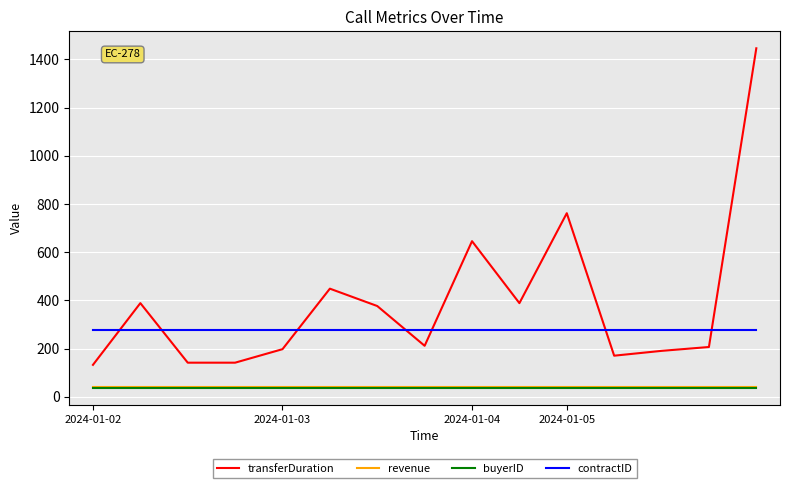

What is the minimum value shown in the chart?

37